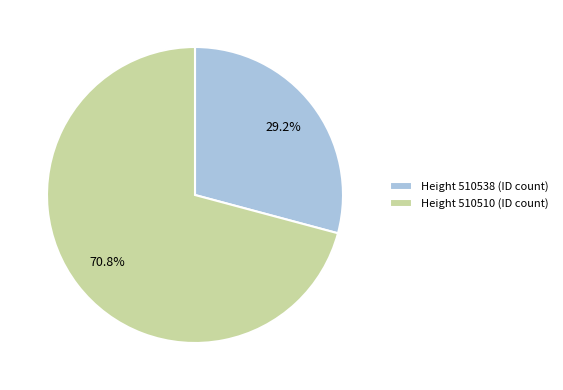

Rank the categories by value from highest to lowest.

Height 510510 (ID count), Height 510538 (ID count)